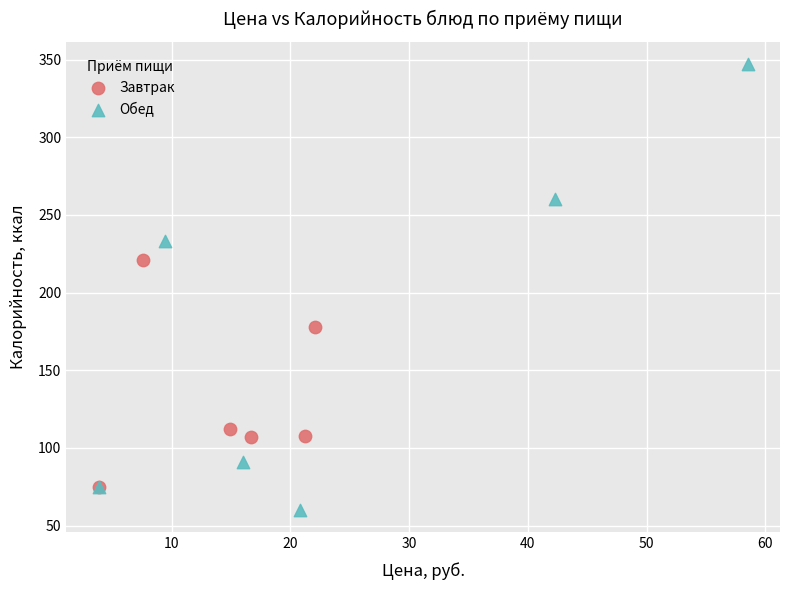

What are all the series names shown in the legend?

Завтрак, Обед